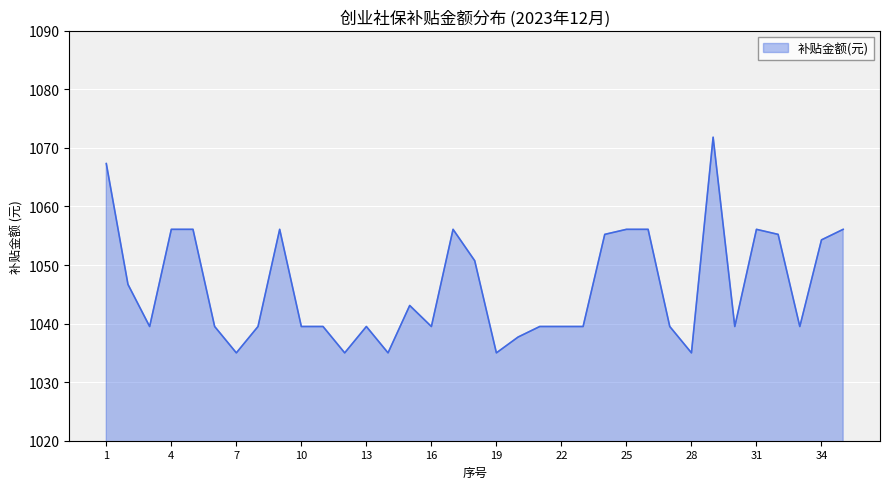

What is the maximum value shown in the chart?

1071.8